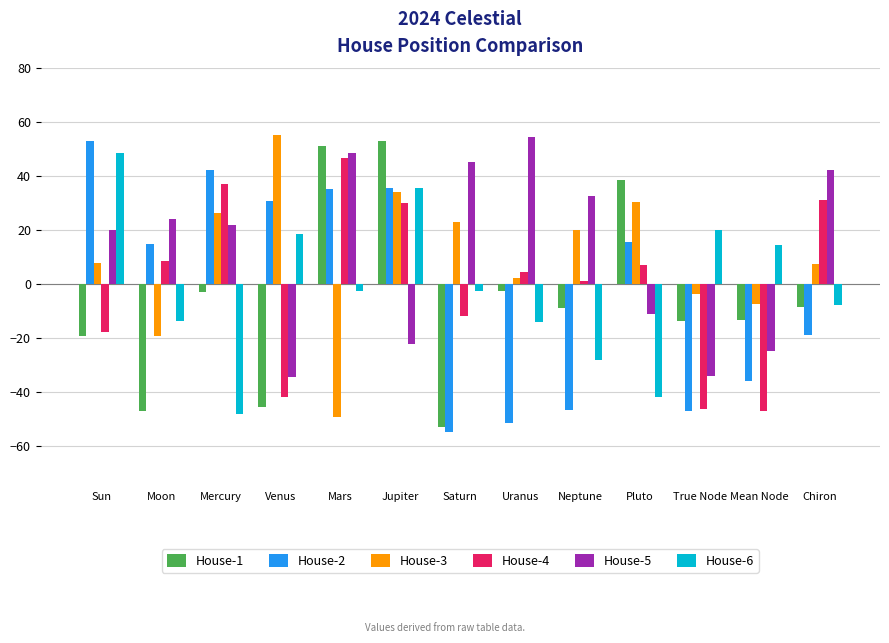

True or false: House-4 has a value of 37.2 at Mercury.

True